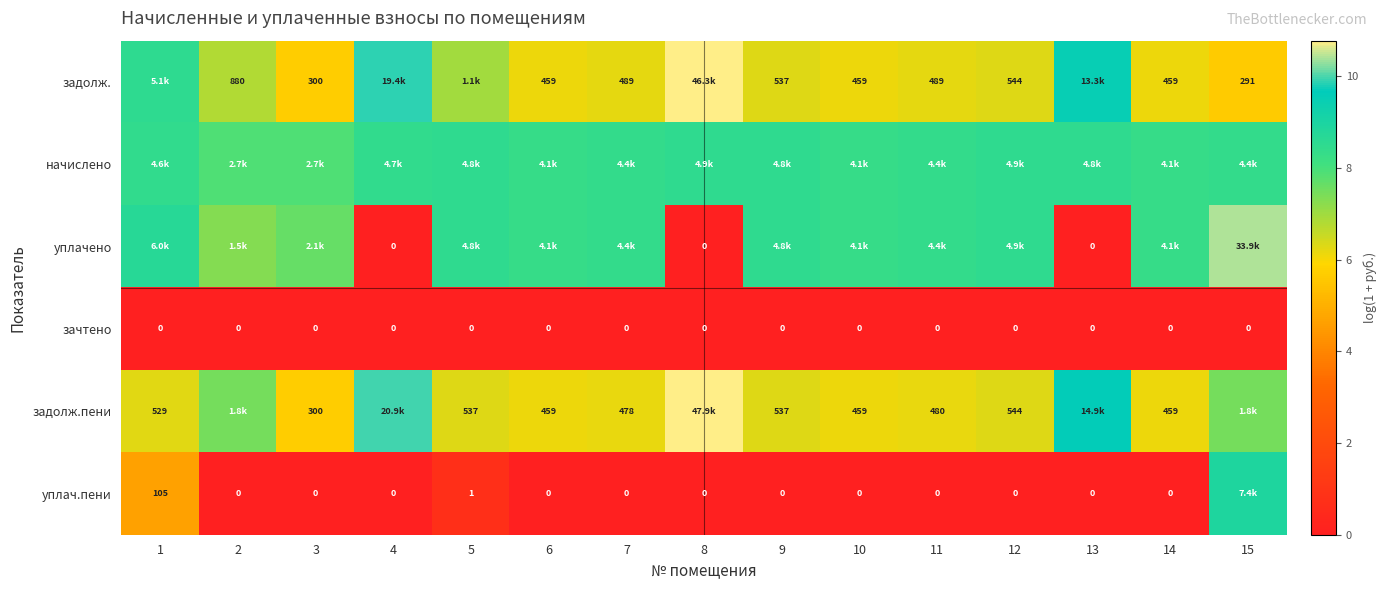

Is the value of уплачено at 13 greater than the value of задолж. at 3?

No